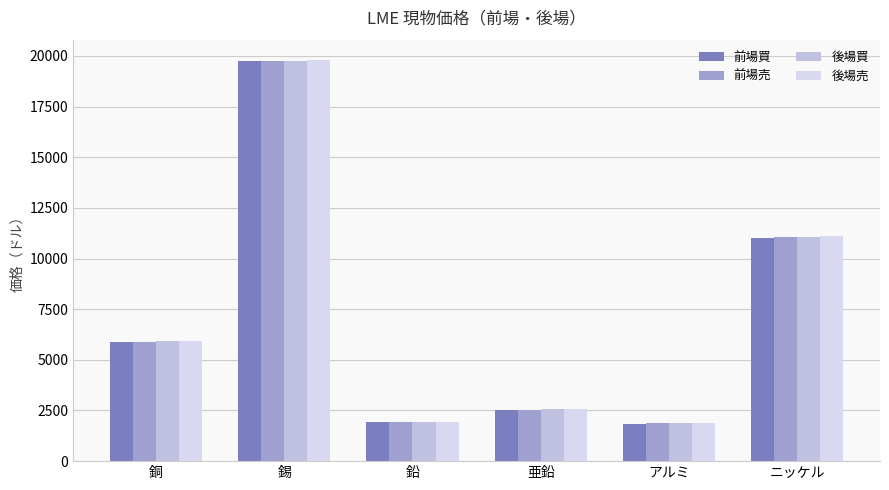

Which series has the largest range (max minus min)?

後場売